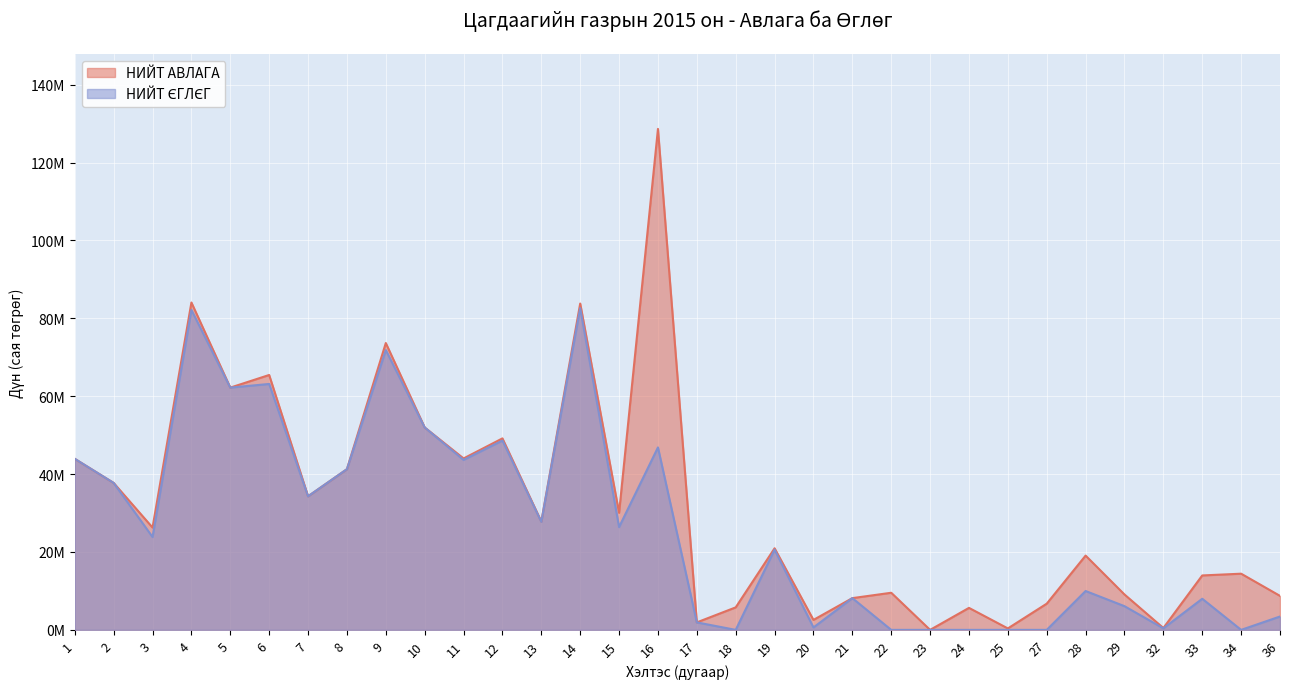

In НИЙТ ЄГЛЄГ, how many points are higher than both neighbors (excluding endpoints)?

10